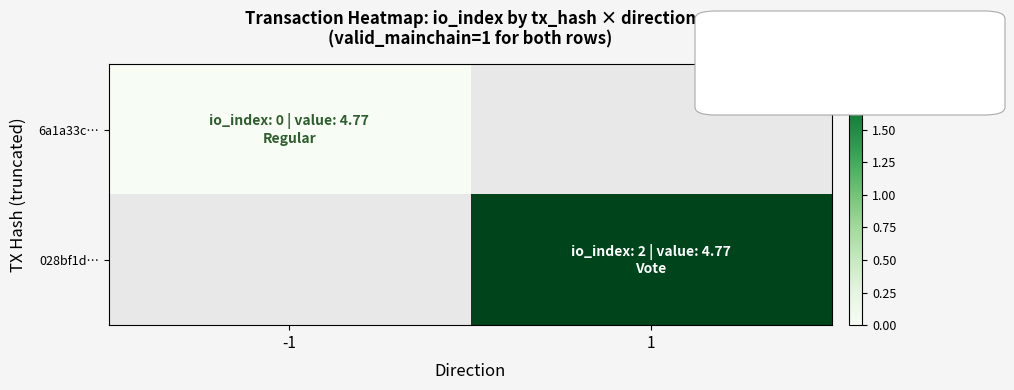

List the series in order of their overall mean, lowest first.

6a1a33c…, 028bf1d…